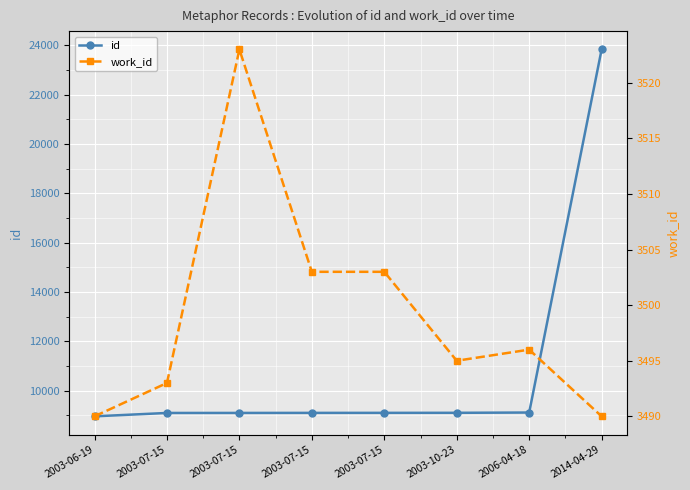

What is the lowest value of the work_id series?

3490